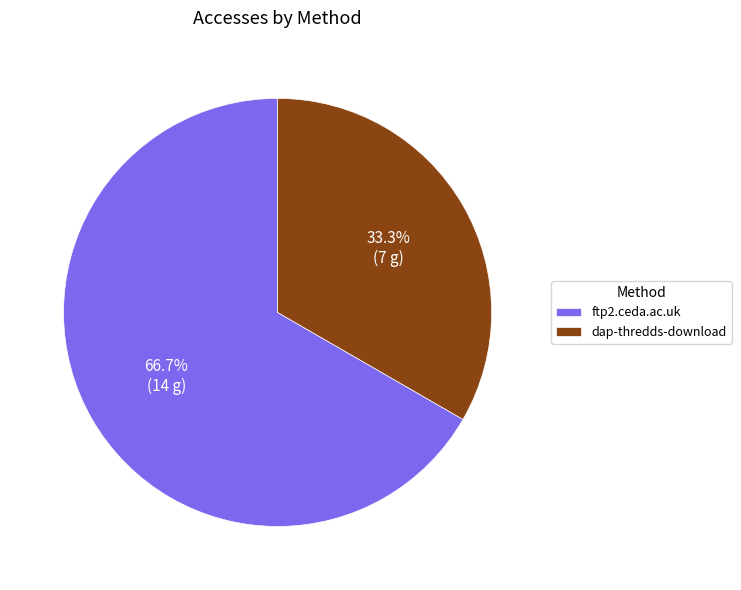

How many segments does this pie chart have?

2